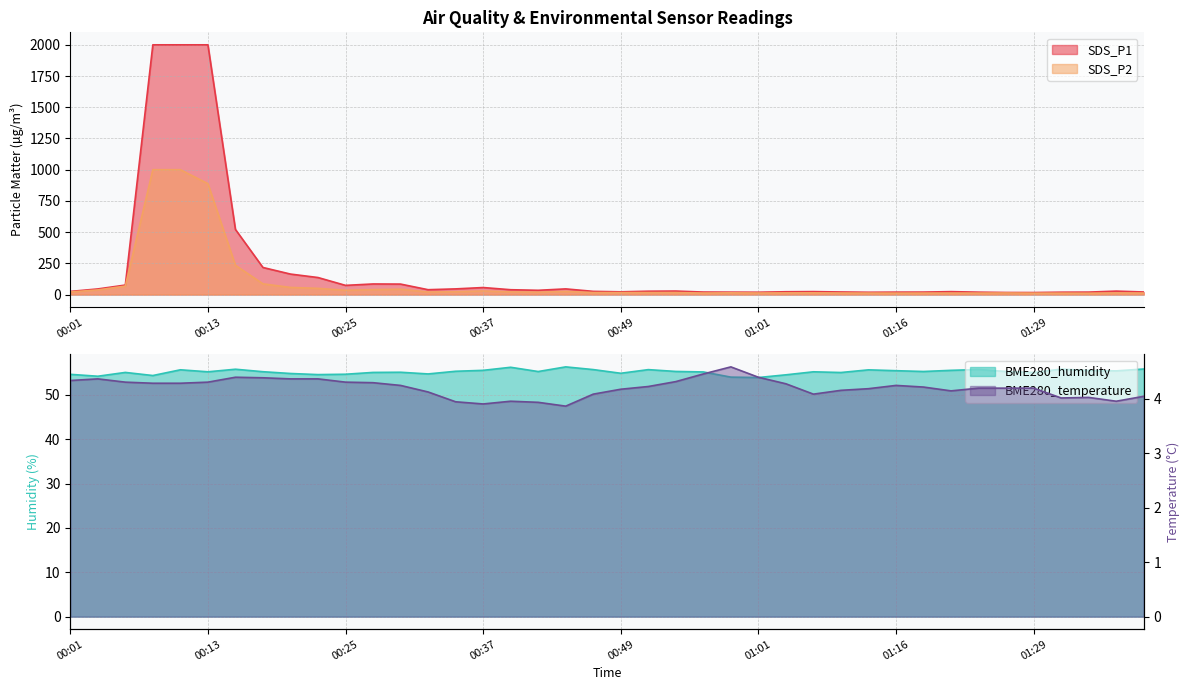

List the series in order of their peak value, lowest first.

BME280_temperature, BME280_humidity, SDS_P2, SDS_P1